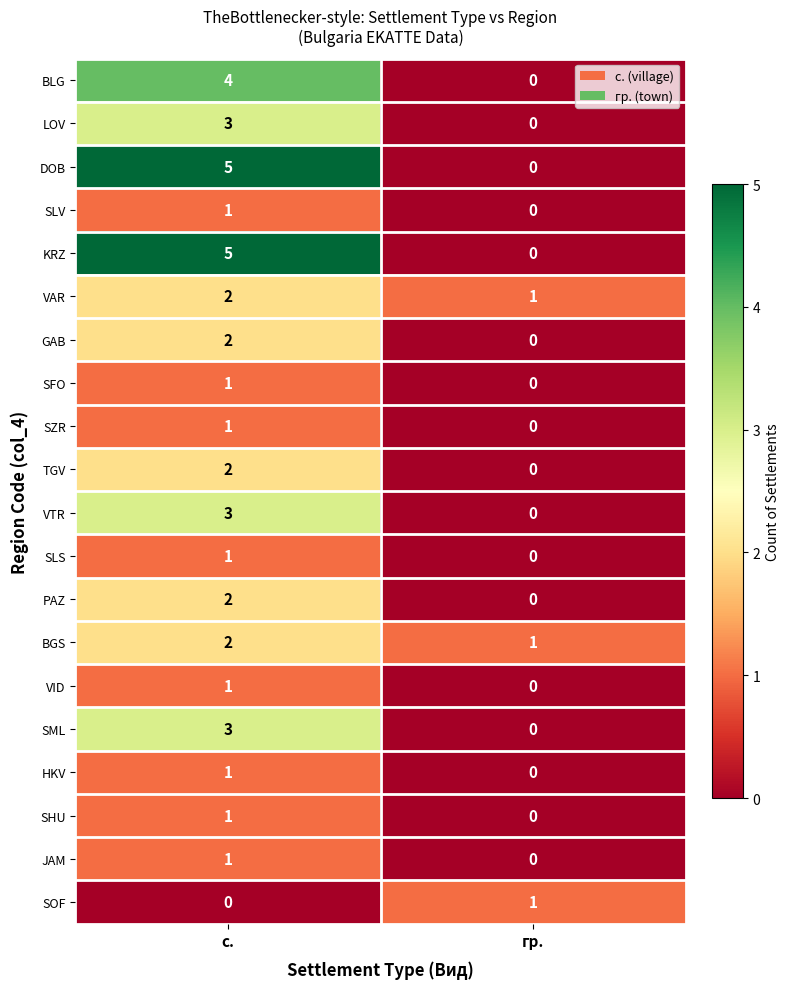

Which label corresponds to the largest value in the chart?

с.